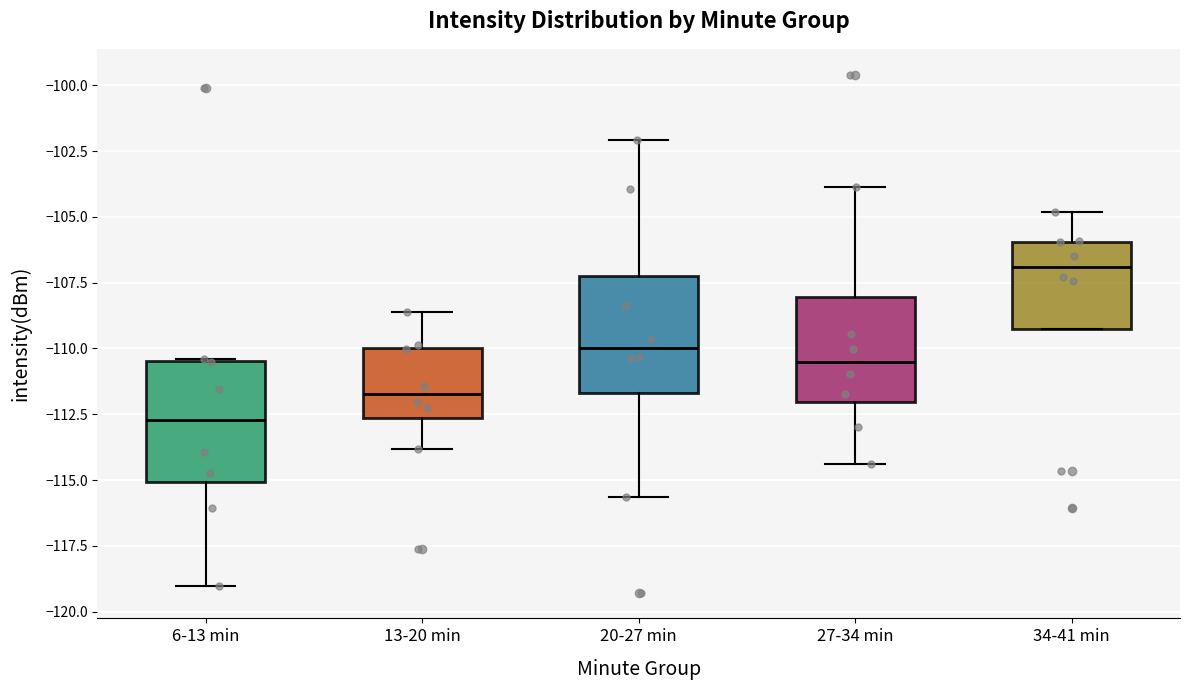

Reading left to right, transcribe this box plot: for each box, give where its median line is, the range the box spans, and where its two whiskers end, as read against the y-axis. The values are not printed on the chart, so give them approximately, as read against the axis.

6-13 min: median -112.5, box -115.0 to -110.5, whiskers -119.0 to -110.5
13-20 min: median -111.5, box -112.5 to -110.0, whiskers -114.0 to -108.5
20-27 min: median -110.0, box -111.5 to -107.5, whiskers -115.5 to -102.0
27-34 min: median -110.5, box -112.0 to -108.0, whiskers -114.5 to -104.0
34-41 min: median -107.0, box -109.0 to -106.0, whiskers -109.0 to -105.0